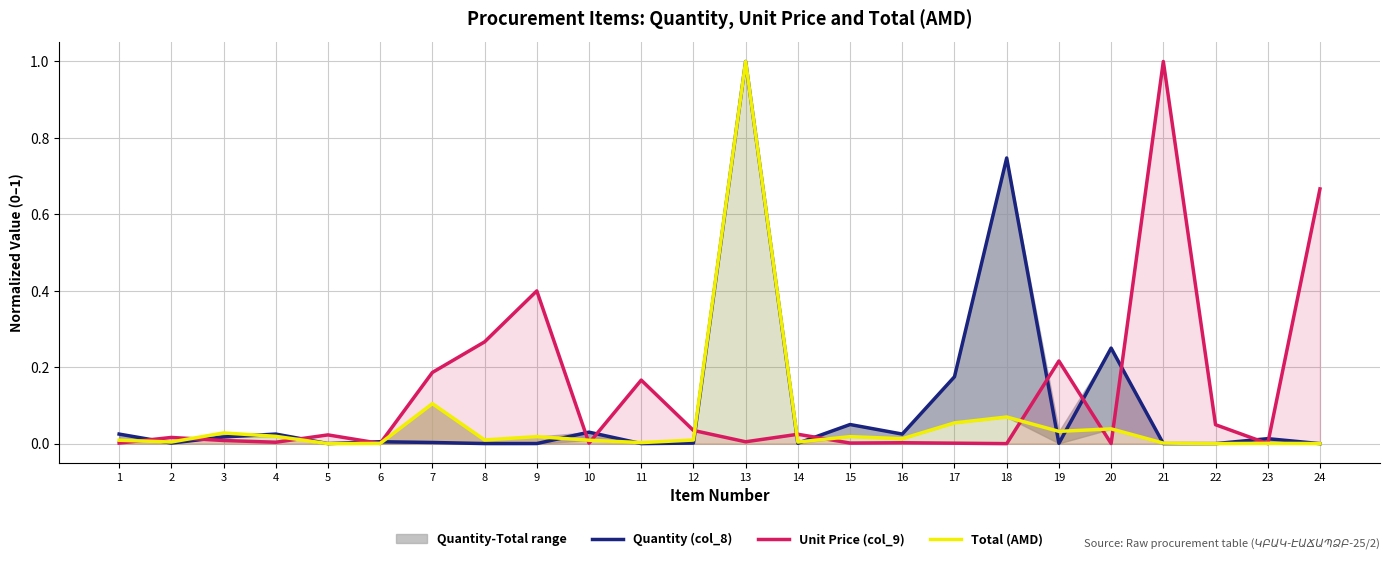

True or false: Quantity (col_8) has more than 2 points higher than both neighbors.

True